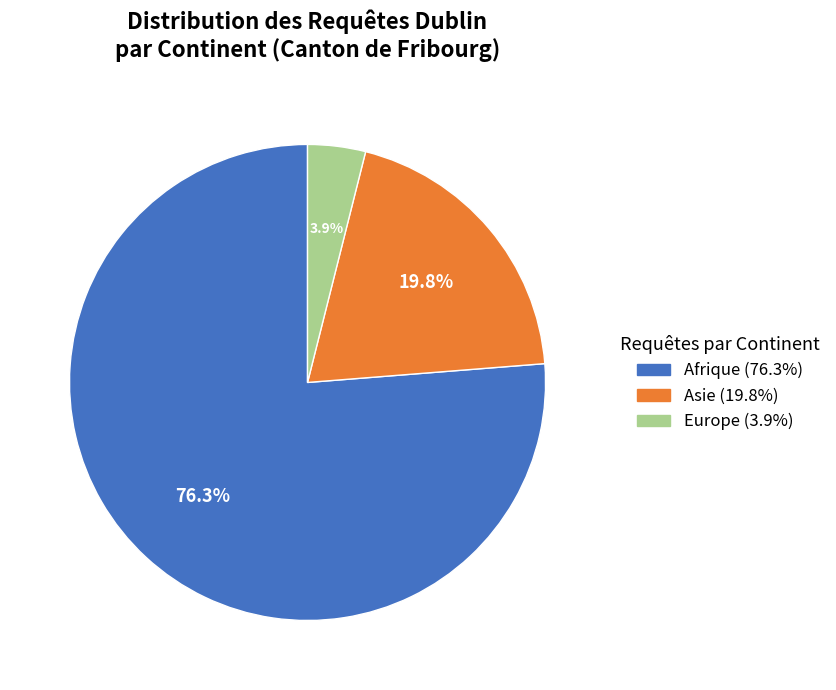

Does any single category account for the majority?

Yes